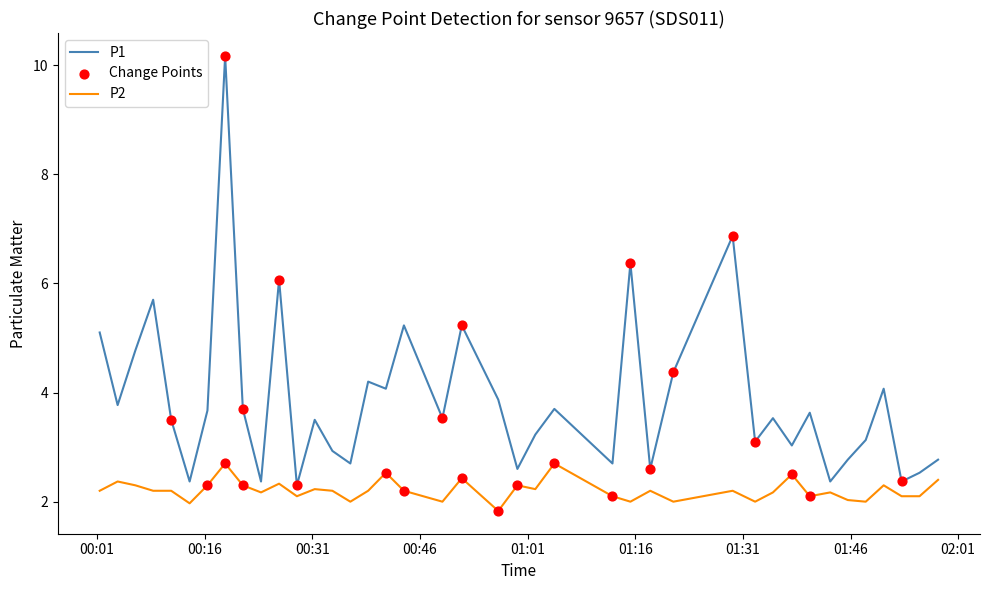

Which series has the largest total across all categories?

P1